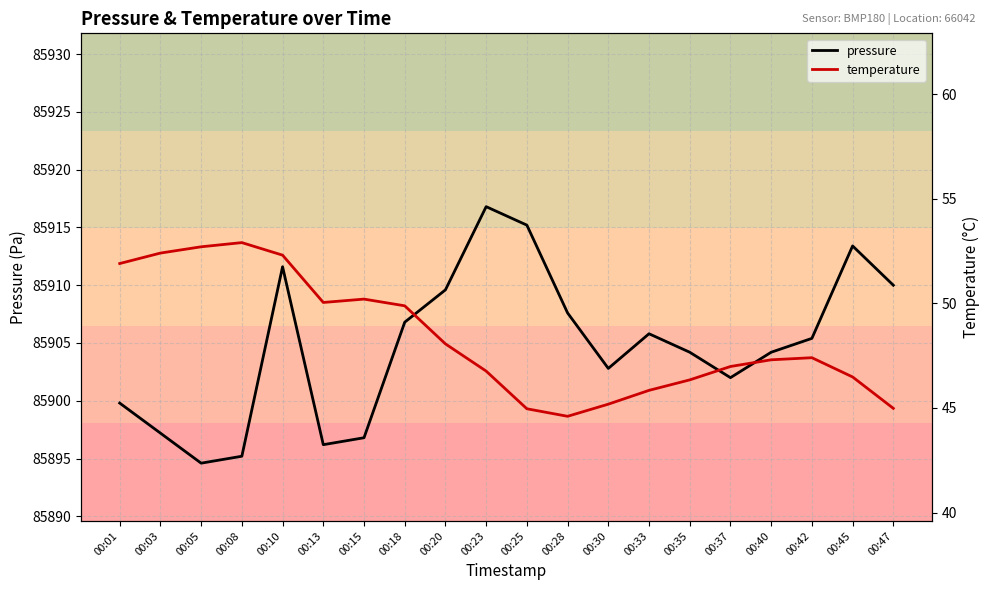

The temperature series shows 90.5 at 00:10. True or false?

False